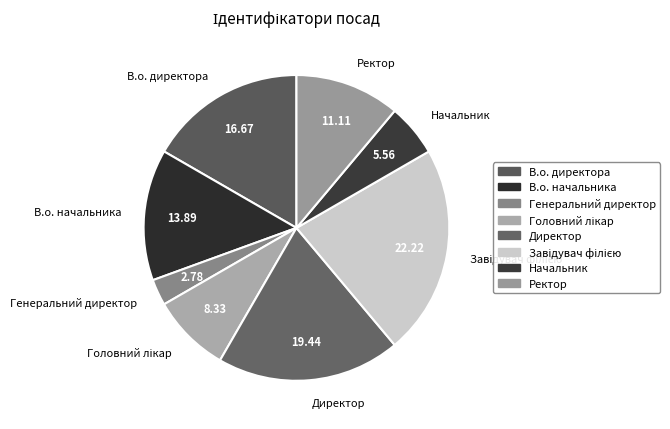

Which slice is the smallest?

Генеральний директор